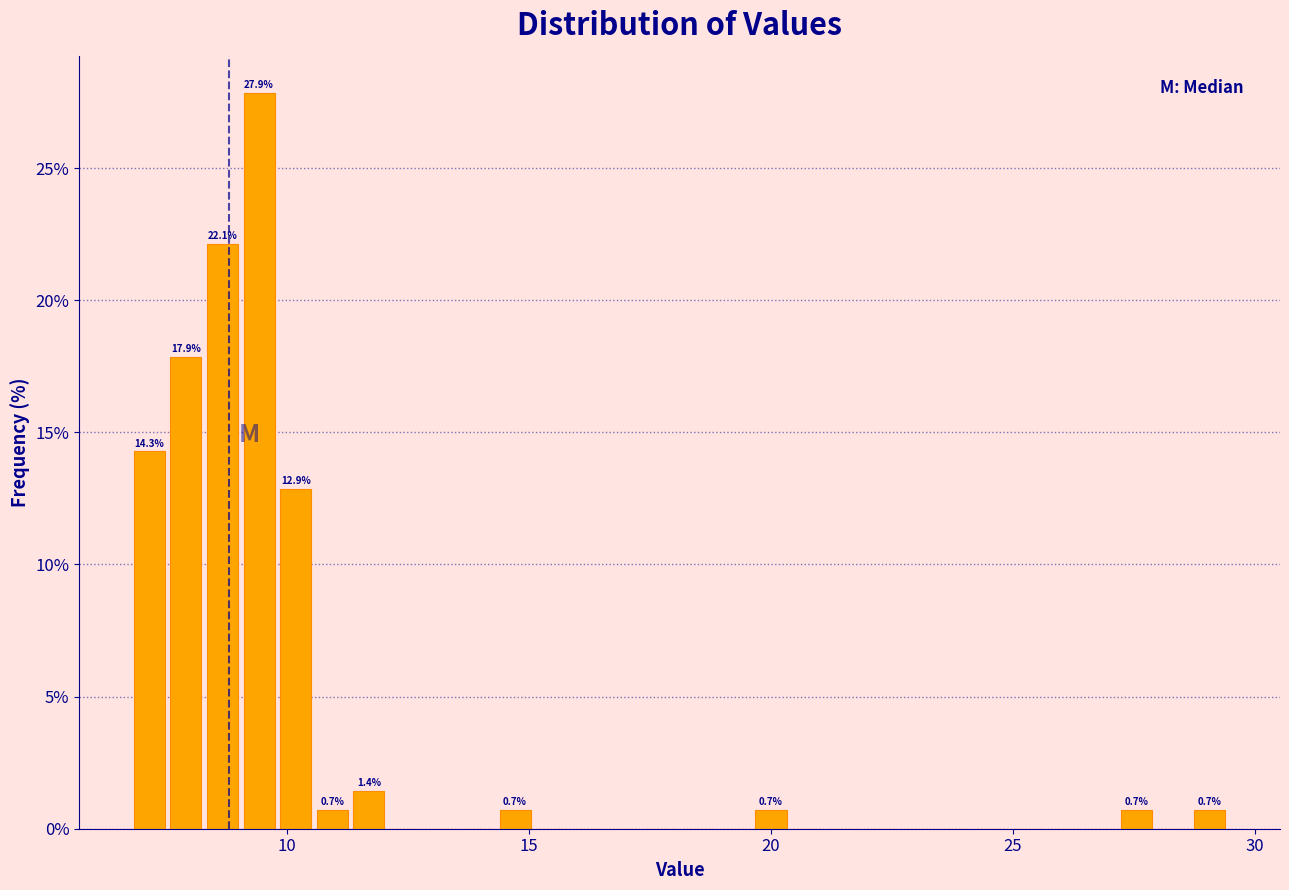

Around what value on the x-axis is the tallest bar? Give the approximate position of its centre, as read against the axis.

9.5